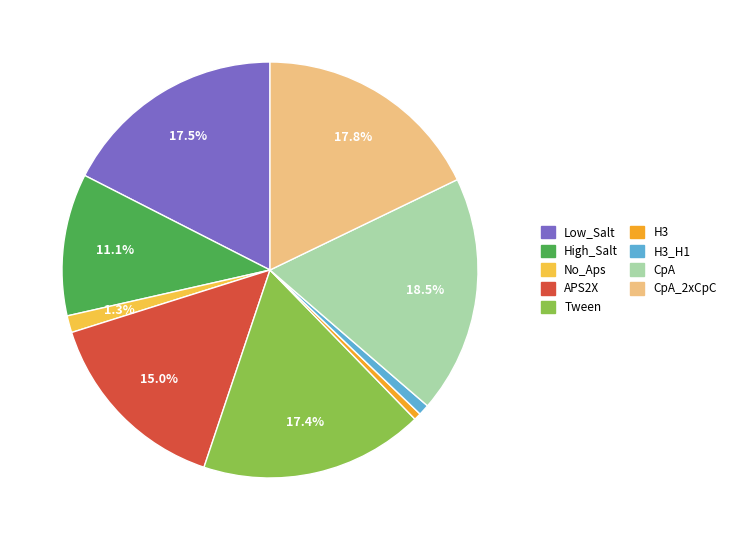

Does any single category account for the majority?

No